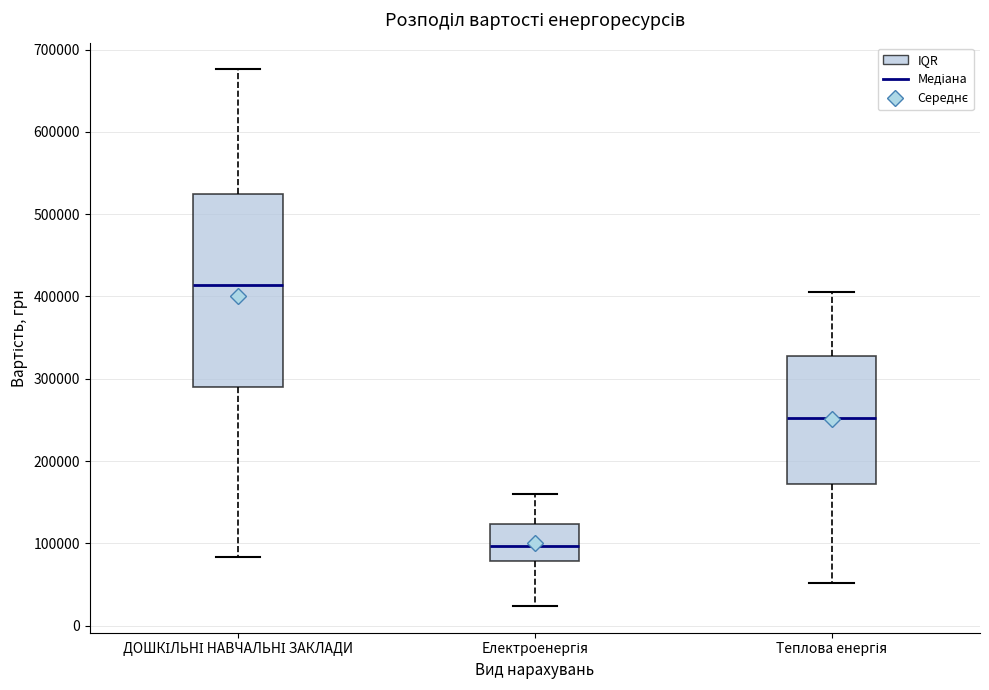

Reading left to right, read every box against the y-axis: the position of its median line, the range the box covers, and the ends of its whiskers. The values are not printed on the chart, so give them approximately, as read against the axis.

ДОШКІЛЬНІ НАВЧАЛЬНІ ЗАКЛАДИ: median 410000, box 290000 to 520000, whiskers 80000 to 680000
Електроенергія: median 100000, box 80000 to 120000, whiskers 20000 to 160000
Теплова енергія: median 250000, box 170000 to 330000, whiskers 50000 to 410000